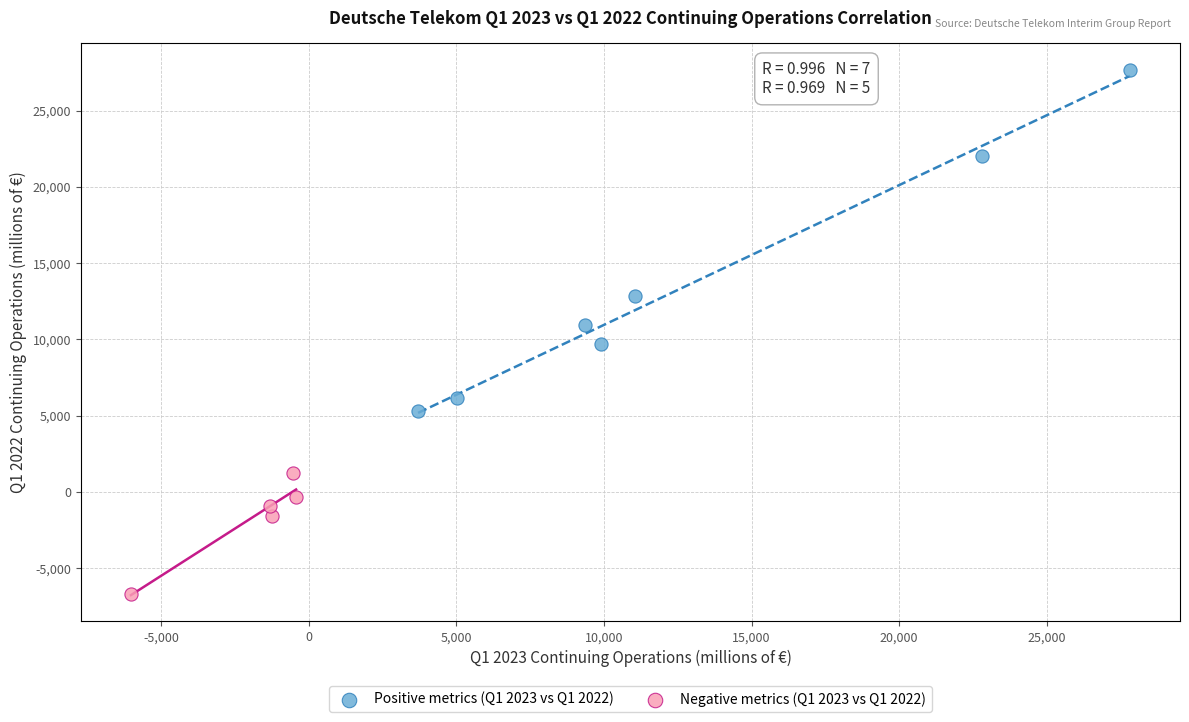

Which series contains the highest Y value?

Positive metrics (Q1 2023 vs Q1 2022)